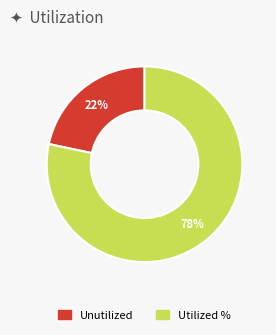

How many segments does this pie chart have?

2